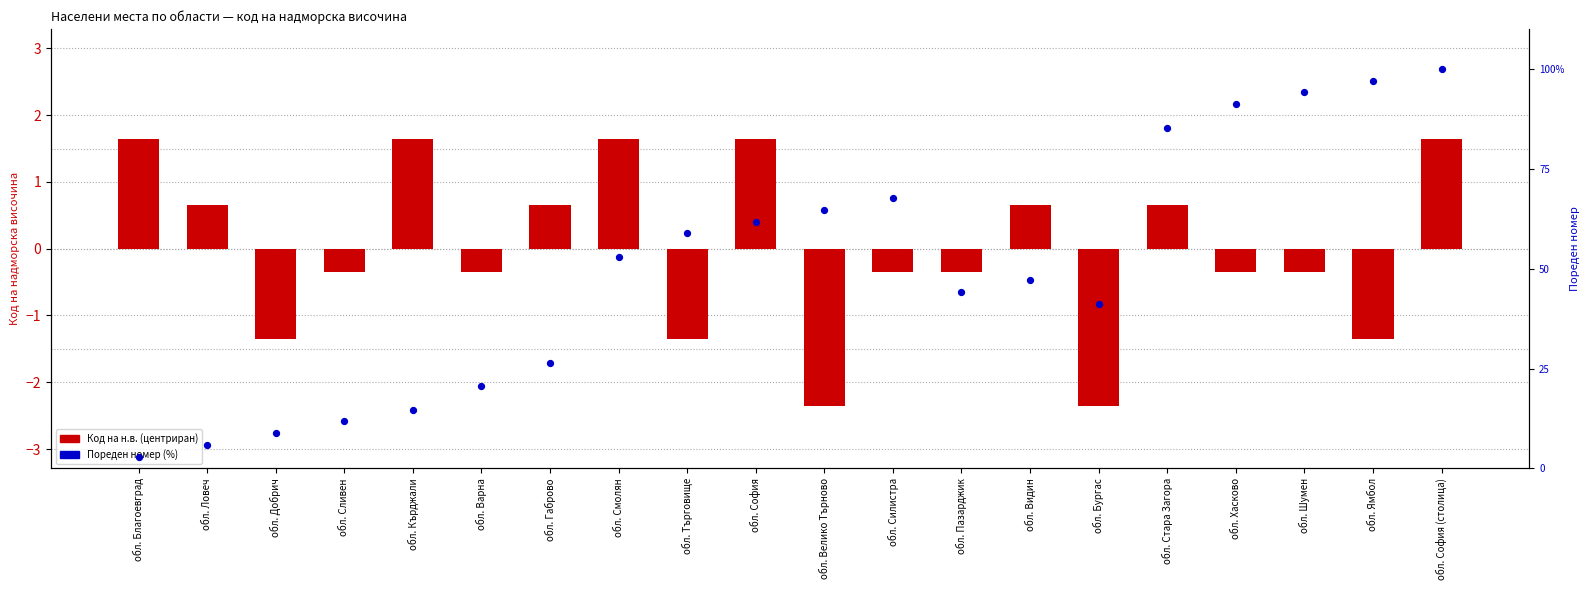

Which series reaches the minimum Y coordinate?

Код на н.в. (центриран)